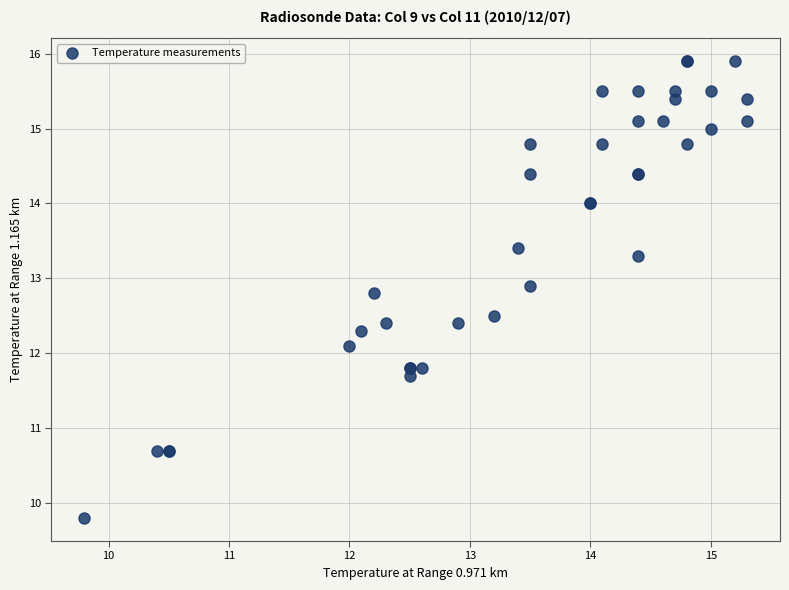

What Y value in the scatter plot is closest to 12?

12.1